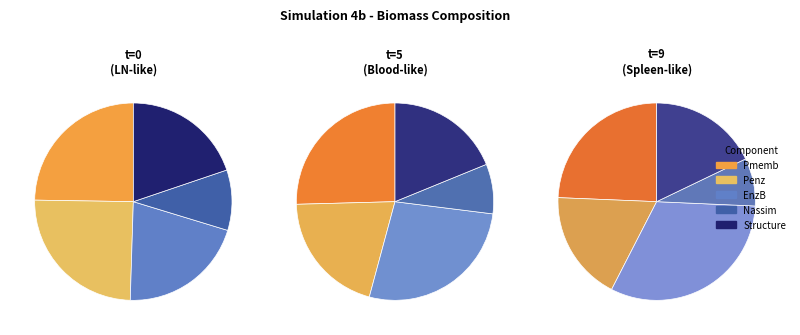

Between EnzB and Nassim, which series saw the biggest shift?

EnzB